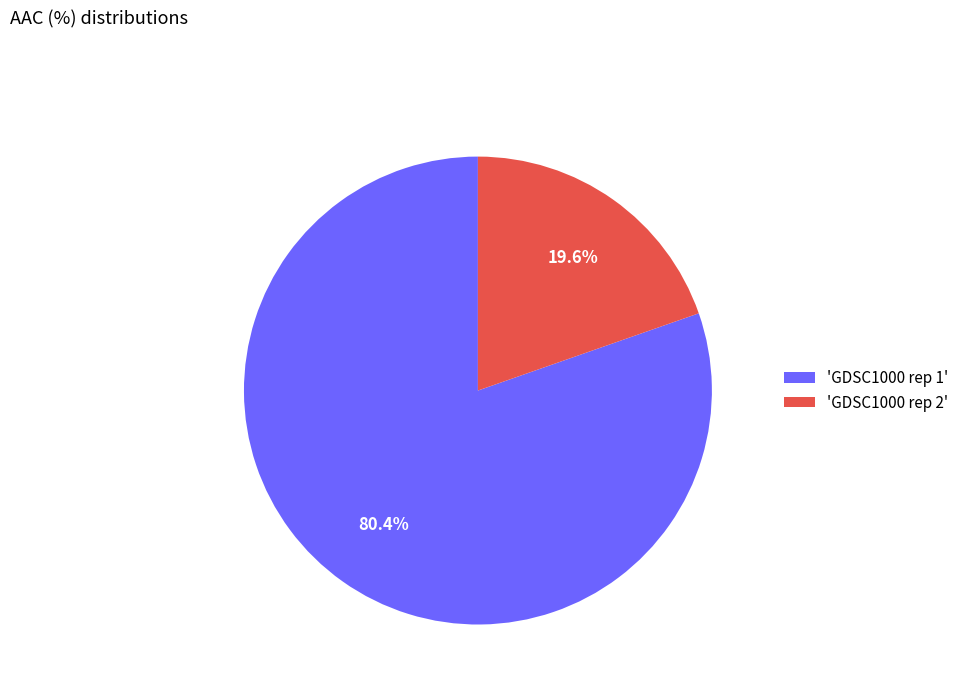

Is 'GDSC1000 rep 1' the majority of the pie?

Yes